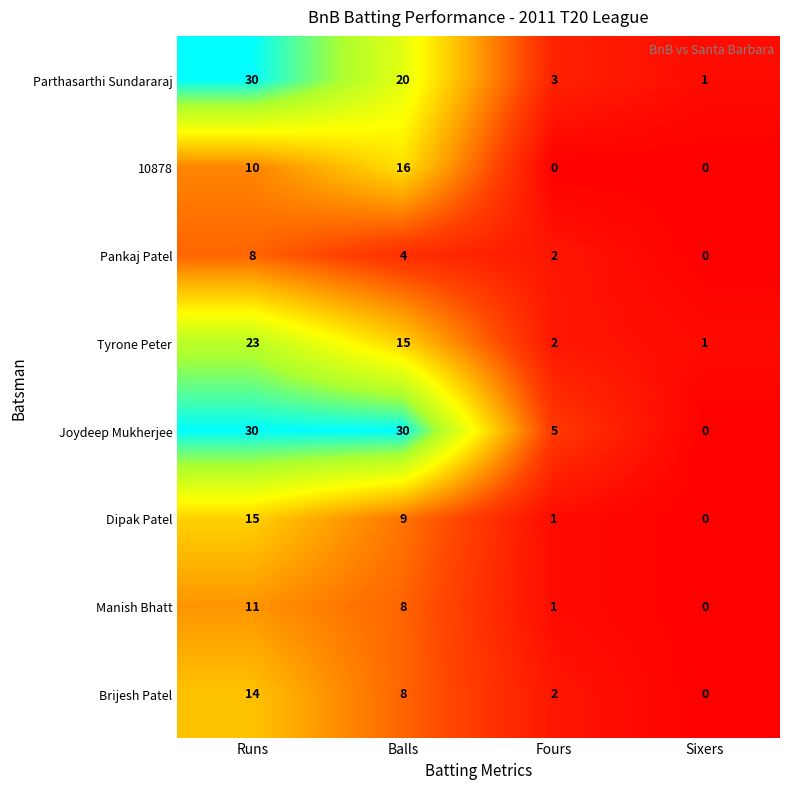

Is it true that Brijesh Patel equals 14 at Runs?

True